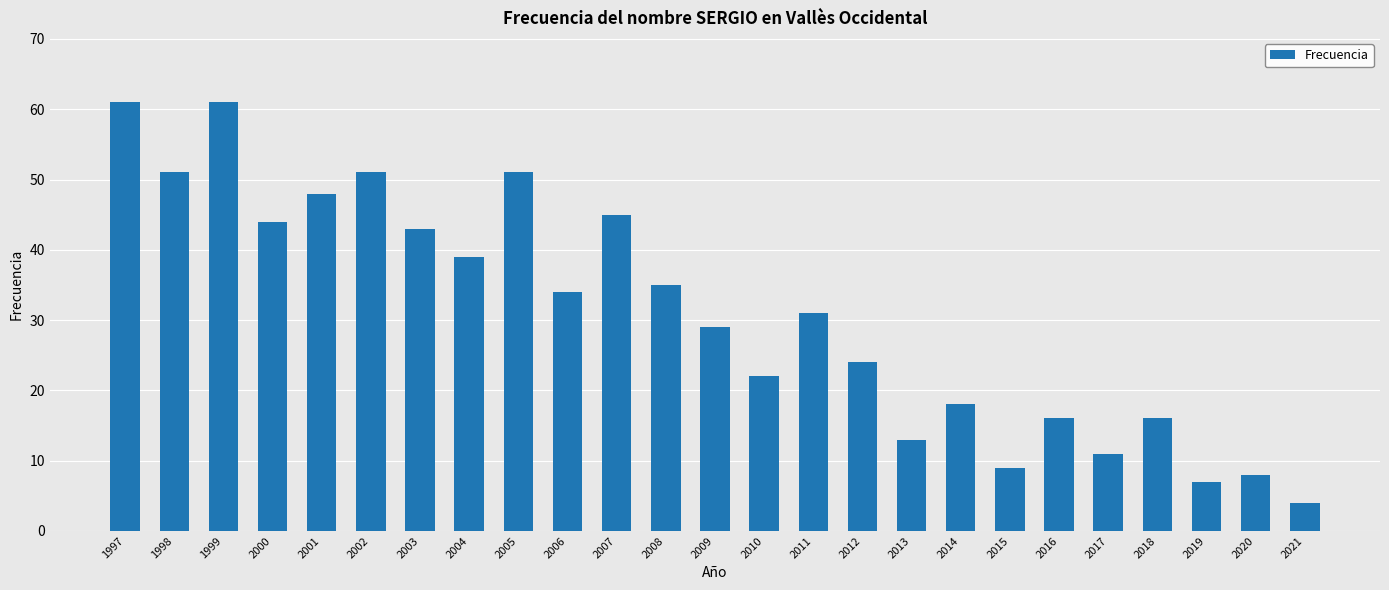

Reading left to right, transcribe all the data shown in this chart.

1997=61	1998=51	1999=61	2000=44	2001=48	2002=51	2003=43	2004=39	2005=51	2006=34	2007=45	2008=35	2009=29	2010=22	2011=31	2012=24	2013=13	2014=18	2015=9	2016=16	2017=11	2018=16	2019=7	2020=8	2021=4